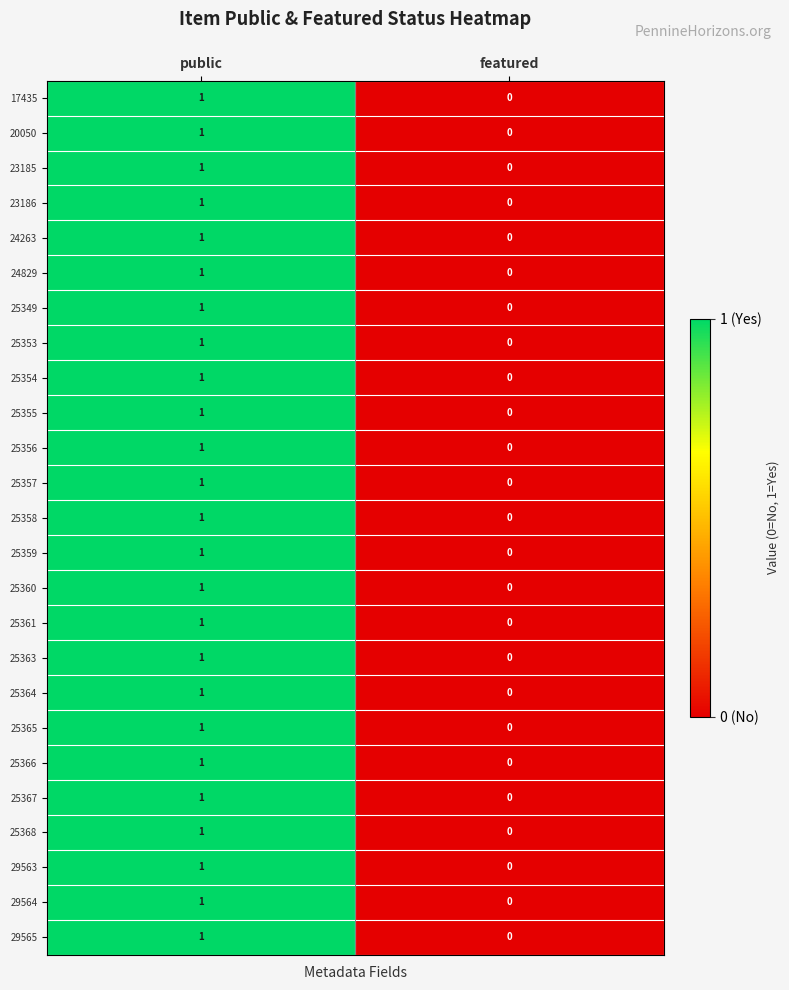

True or false: 25353 has a value of 0 at featured.

True